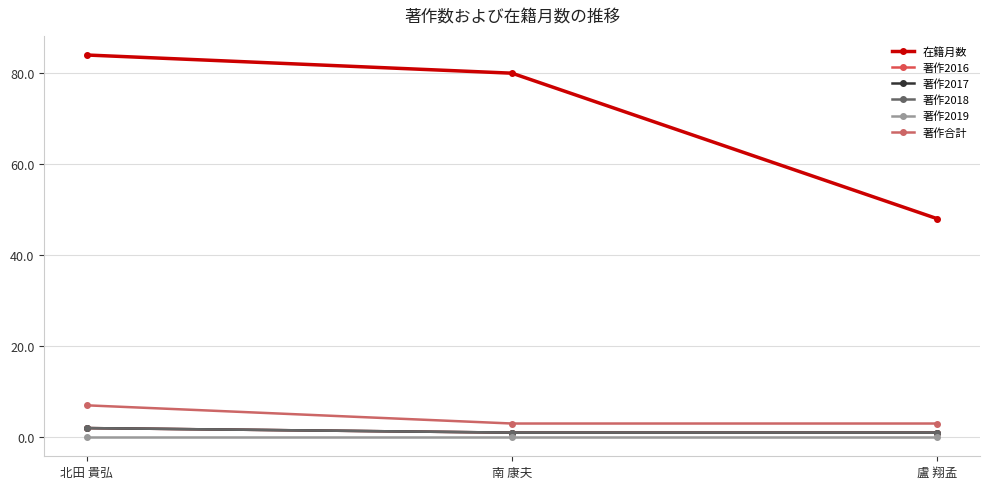

Does the chart have visible grid lines?

Yes